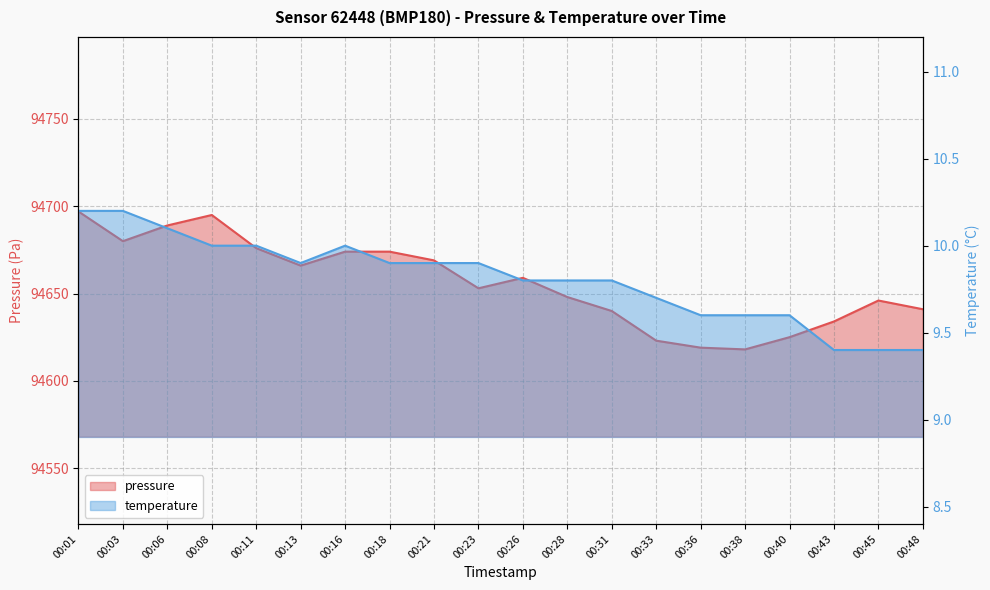

Where is pressure nearest to the value 94657?

00:26